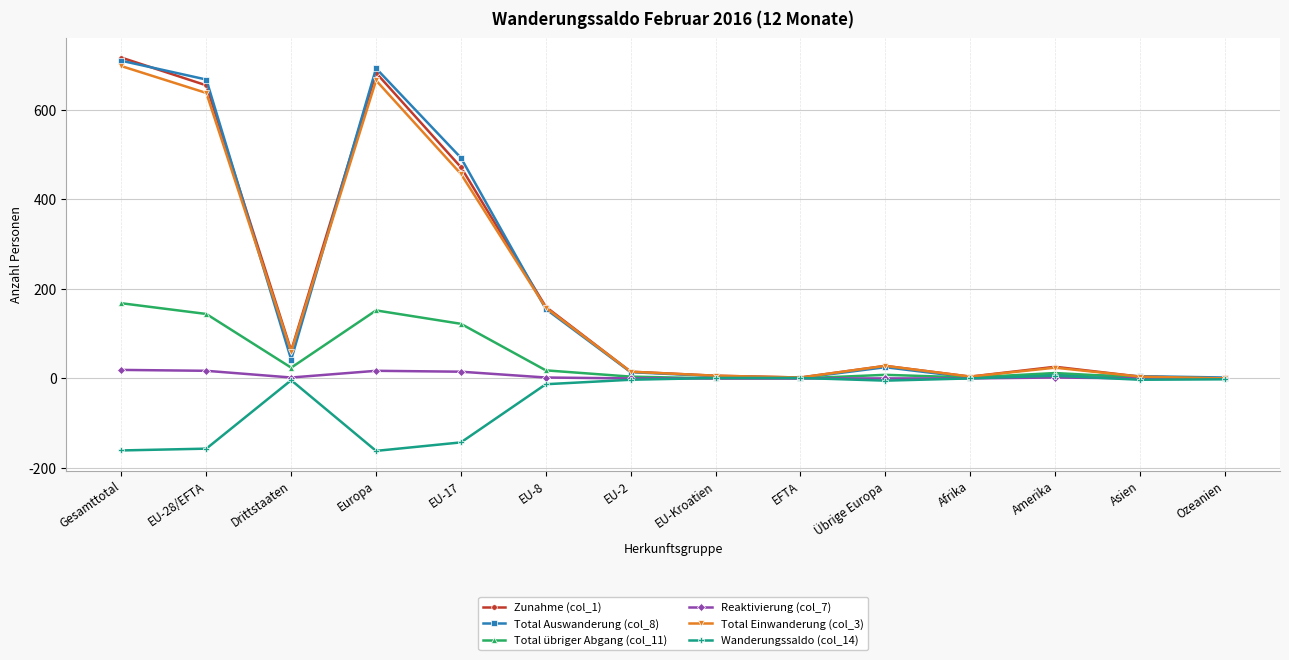

Is it true that Reaktivierung (col_7) equals 0 at Afrika?

True